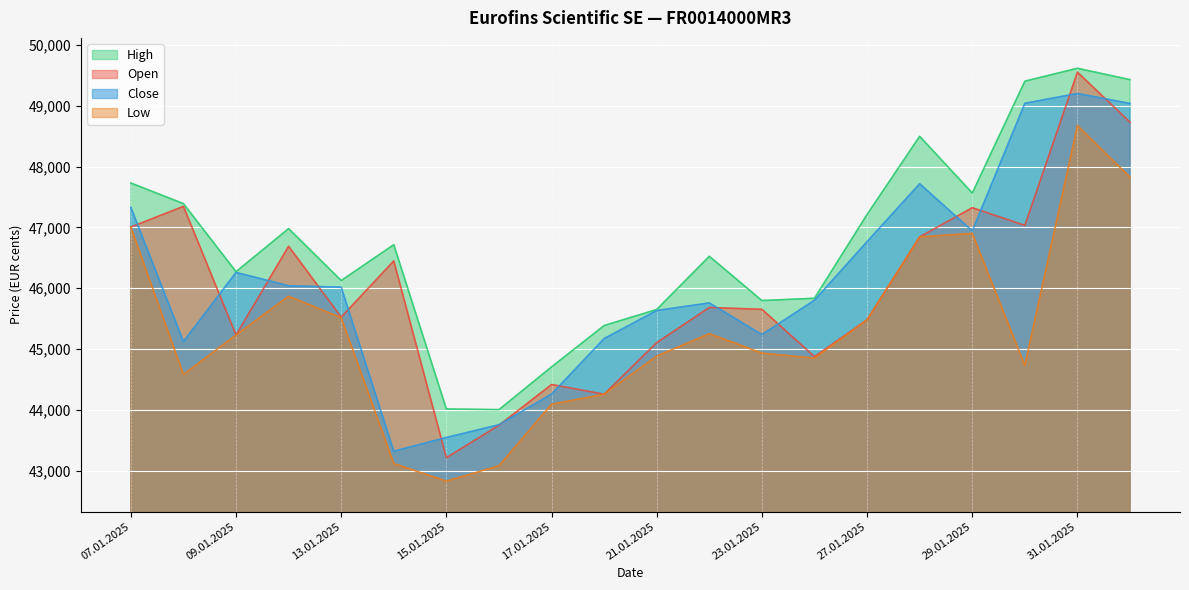

Is it true that High equals 9487 at 17.01.2025?

False